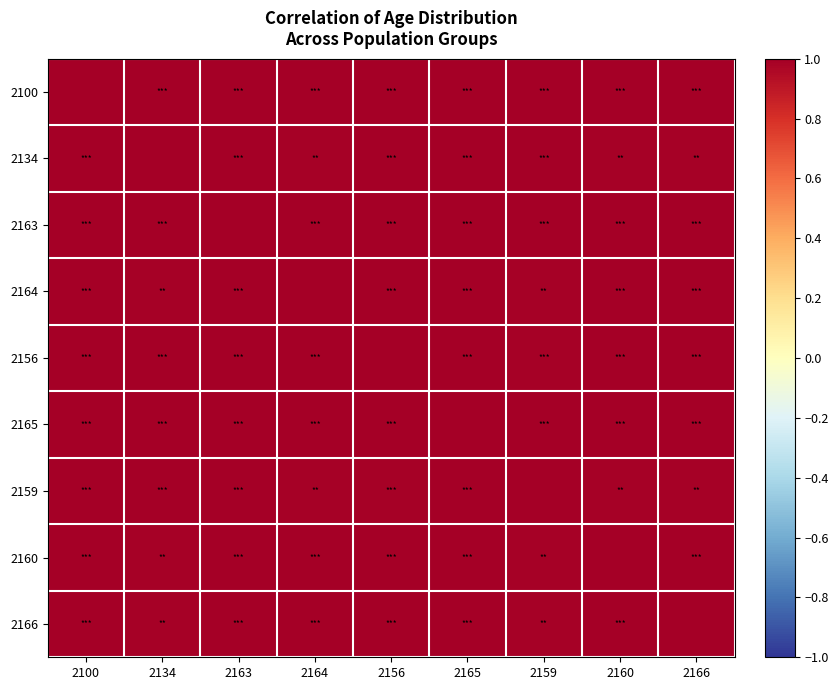

At how many categories does at least one series exceed 0?

9